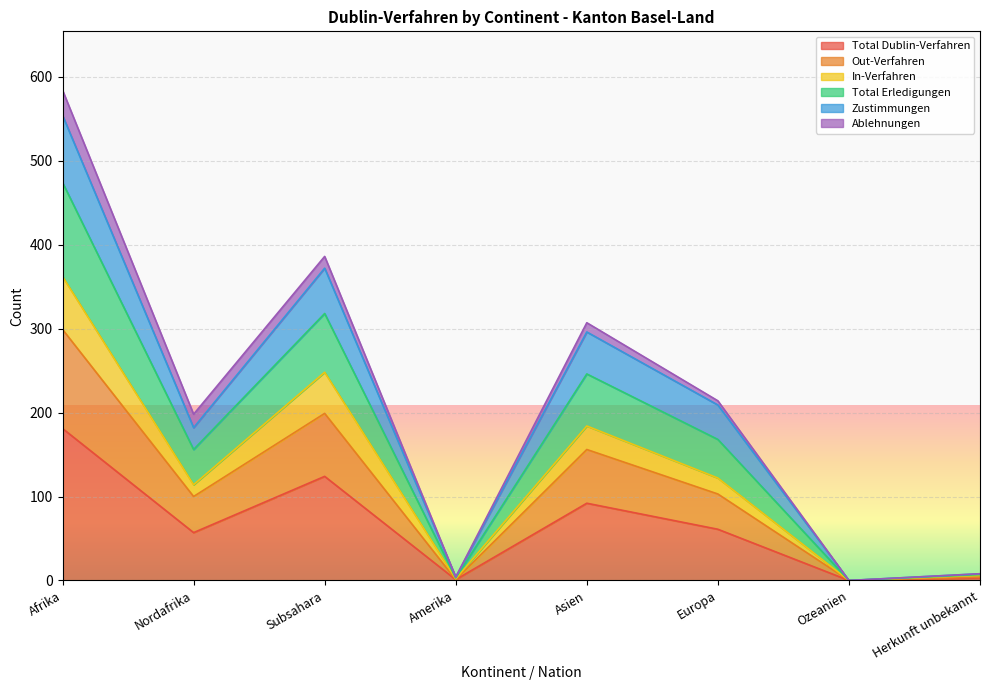

Between Amerika and Herkunft unbekannt, which is larger?

Herkunft unbekannt